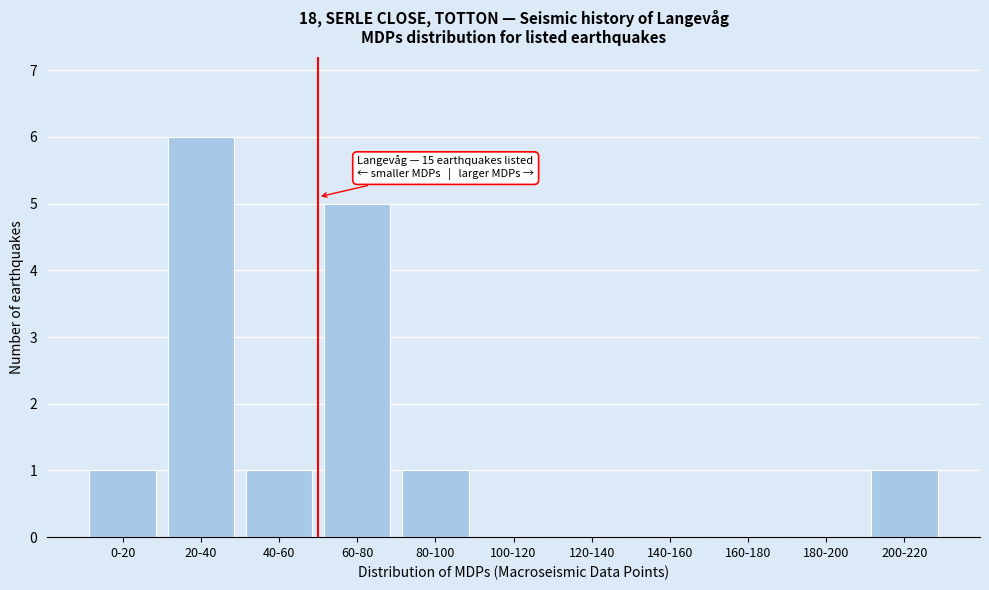

Reading left to right, transcribe all the data shown in this chart.

0-20=1	20-40=6	40-60=1	60-80=5	80-100=1	100-120=0	120-140=0	140-160=0	160-180=0	180-200=0	200-220=1